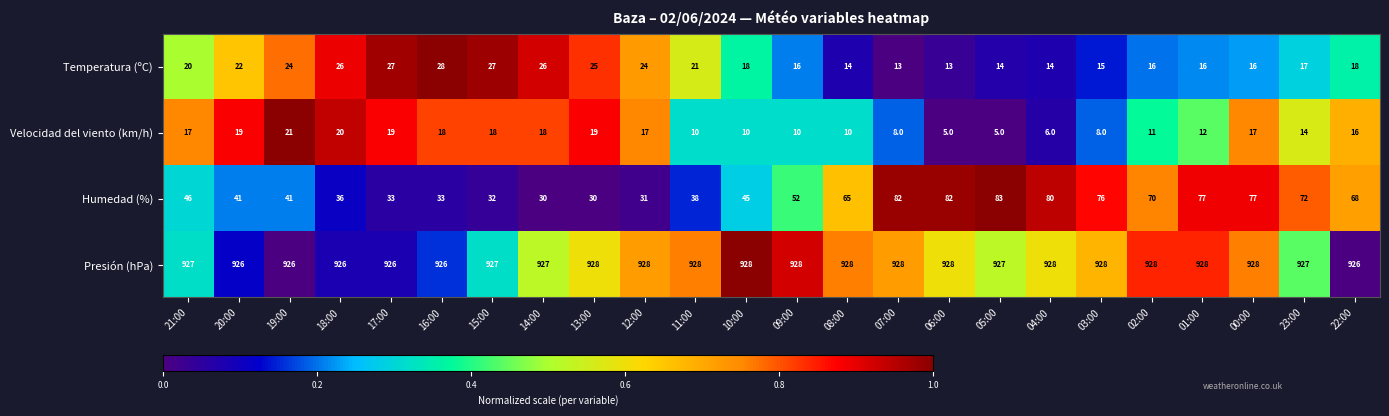

The Humedad (%) series shows 77 at 00:00. True or false?

True